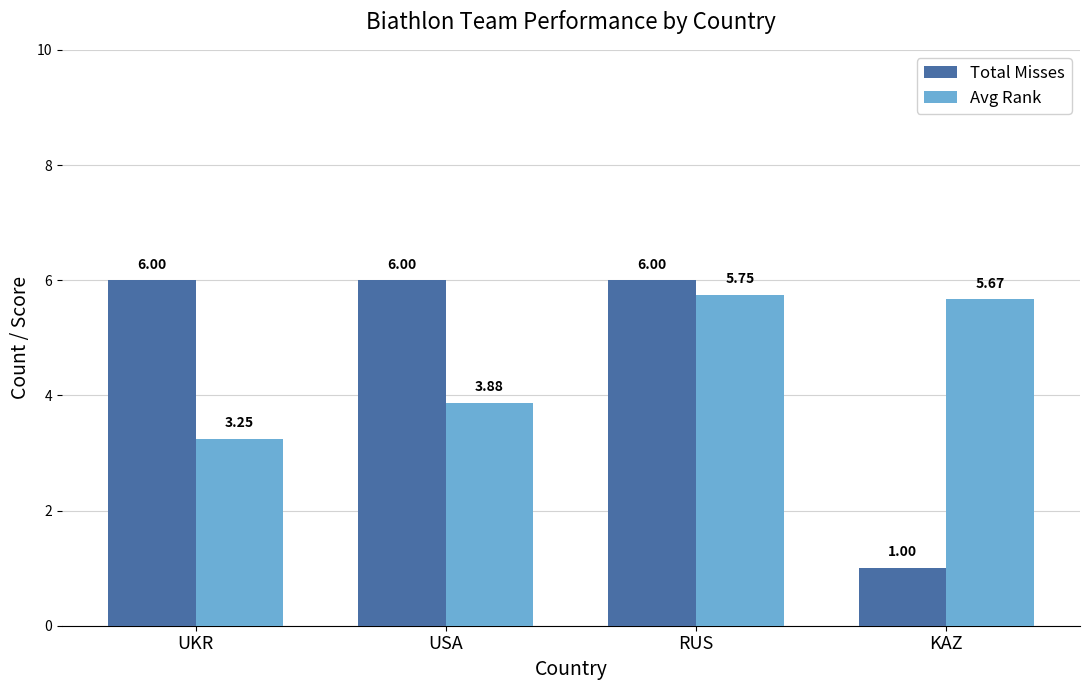

Between UKR and RUS, which series saw the biggest shift?

Avg Rank